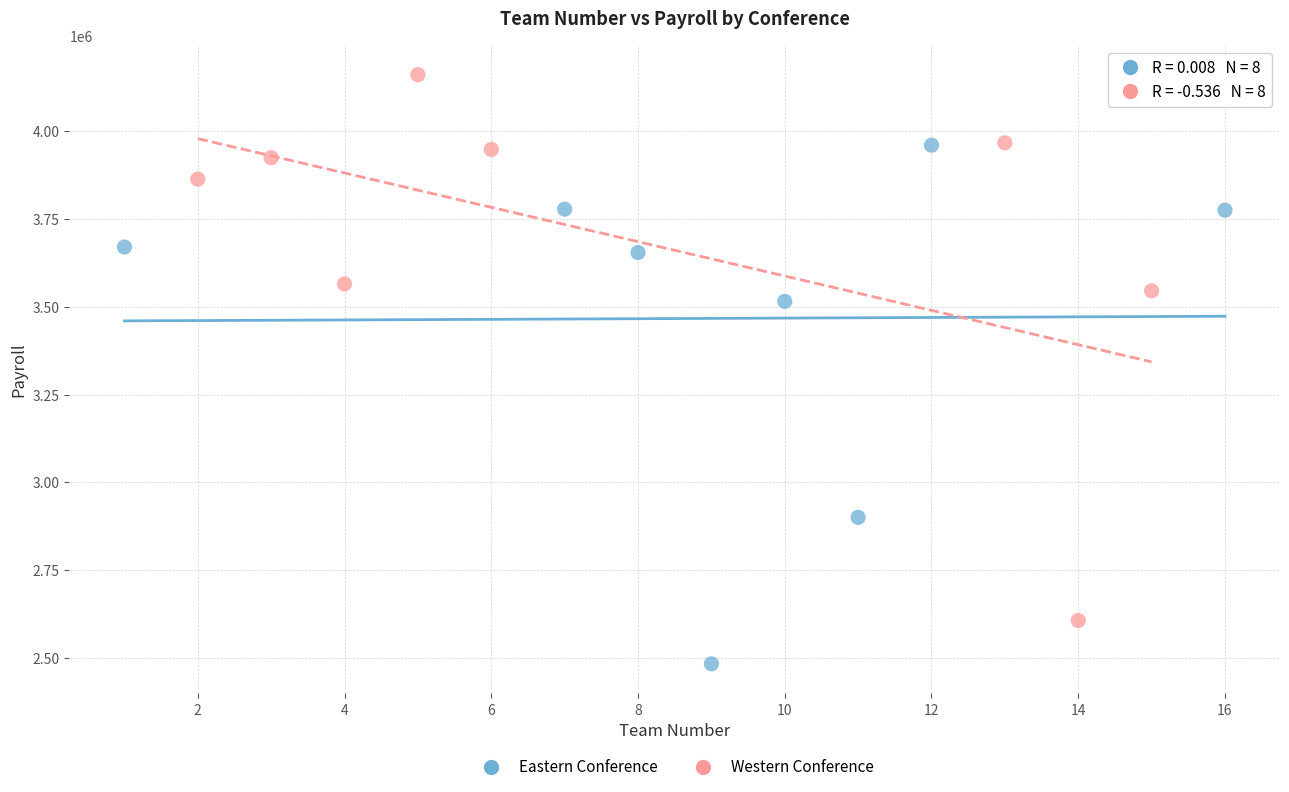

Which series reaches the minimum Y coordinate?

Eastern Conference